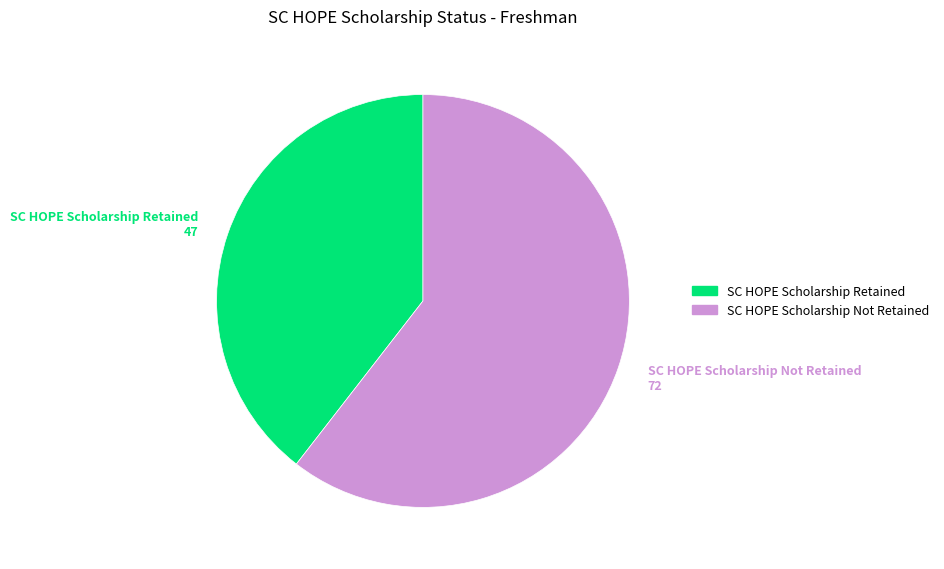

Which slice is the smallest?

SC HOPE Scholarship Retained